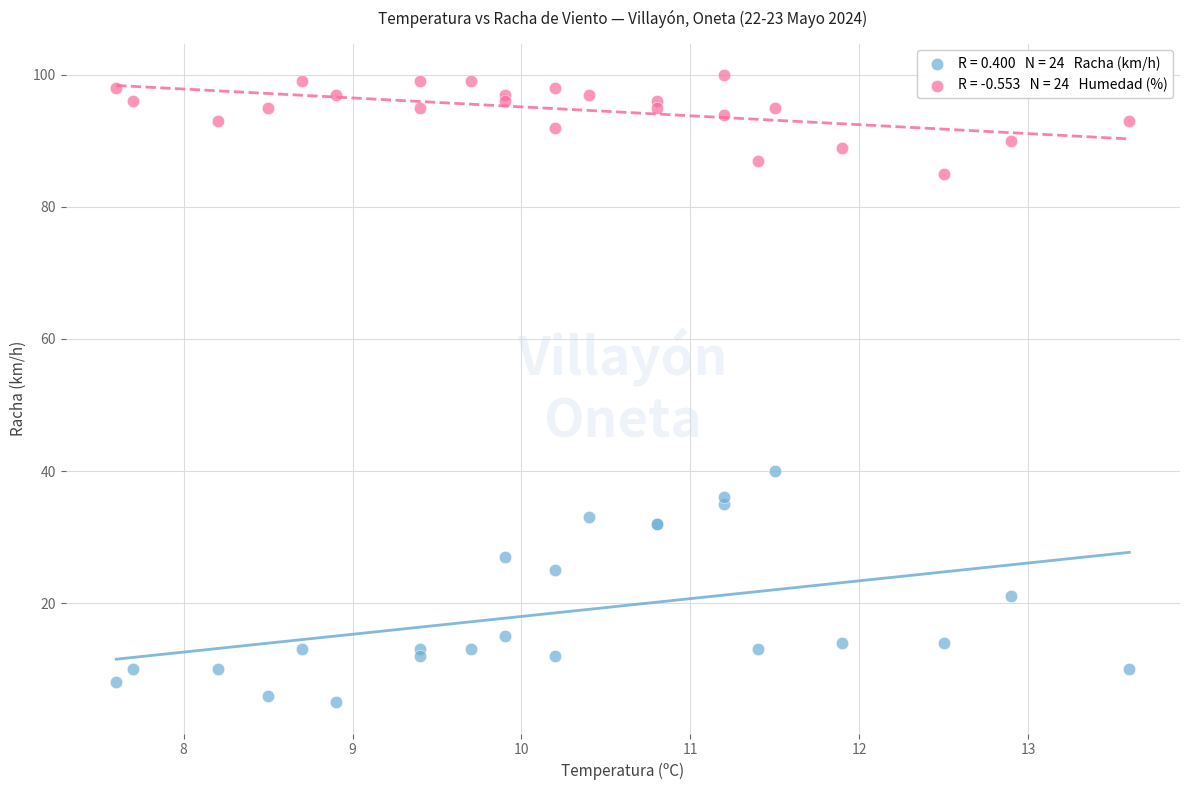

Across all series, what Y value is closest to 52?

40